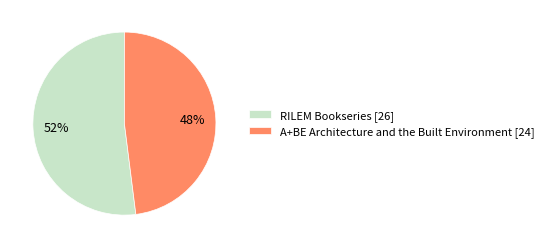

Does A+BE Architecture and the Built Environment [24] account for over 50% of the chart?

No